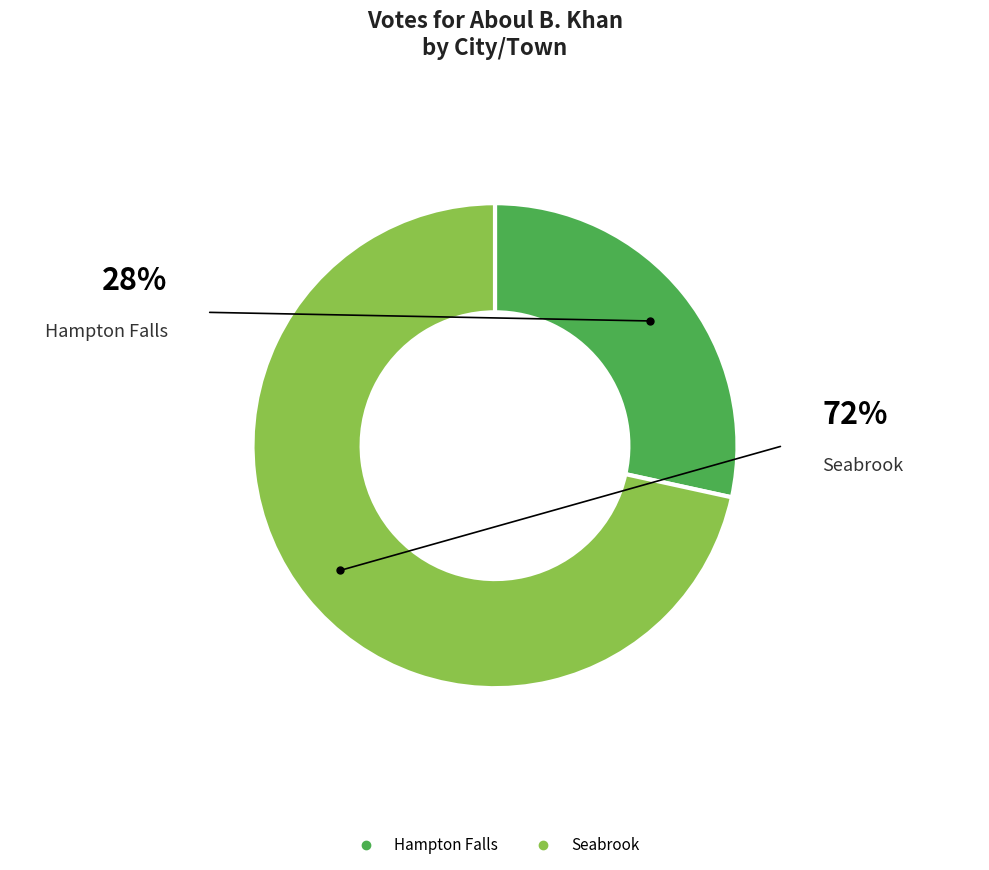

Which has a higher value, Seabrook or Hampton Falls?

Seabrook